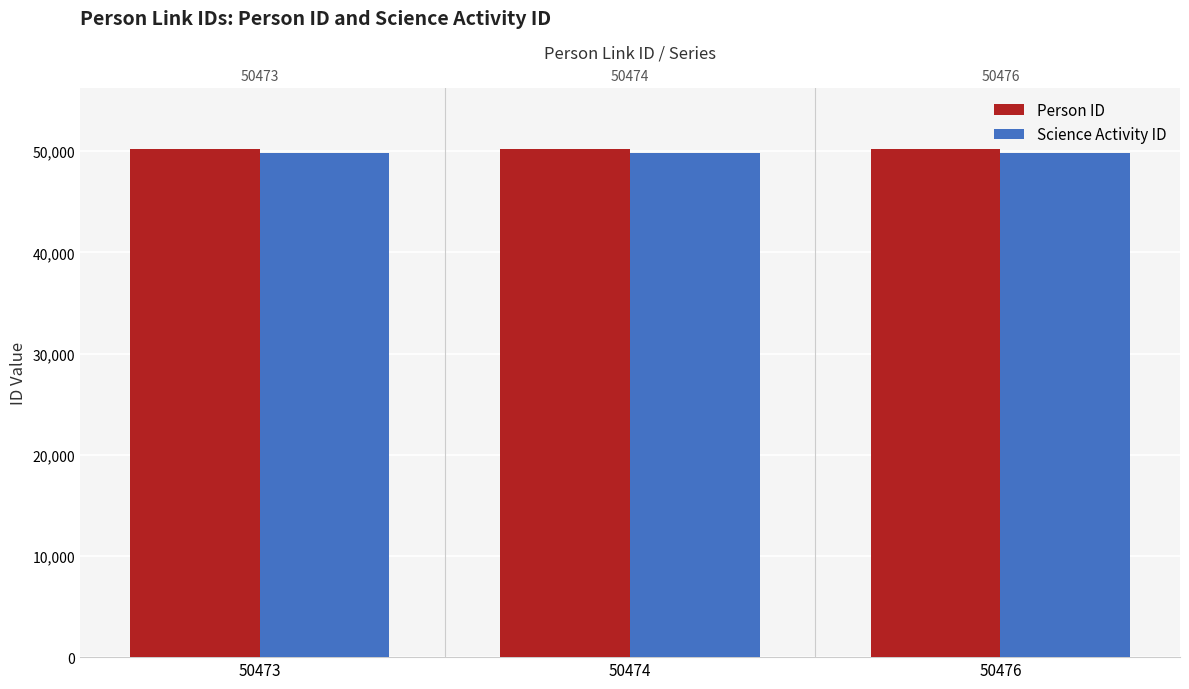

At how many categories does at least one series exceed 50004?

3